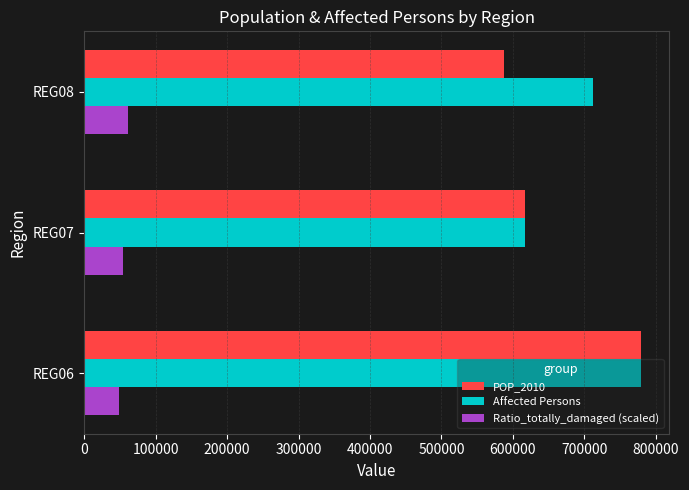

How many categories are shown in the chart?

3